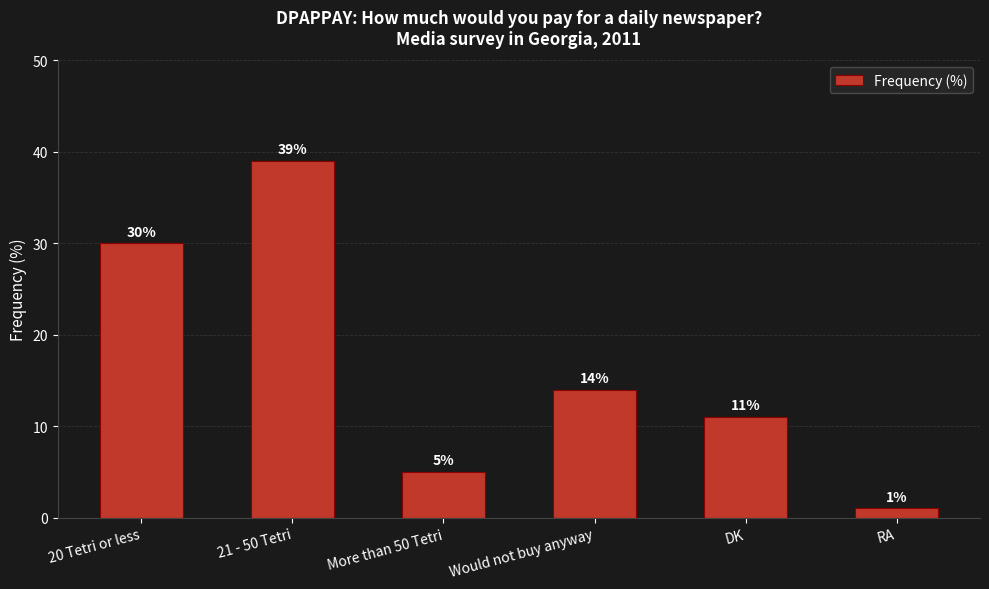

Are the bars horizontal?

No